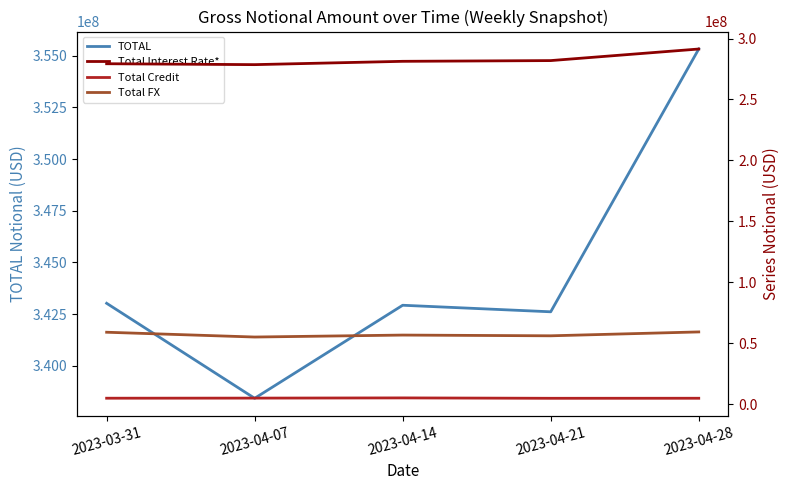

The Total FX series shows 54982748 at 2023-04-07. True or false?

True